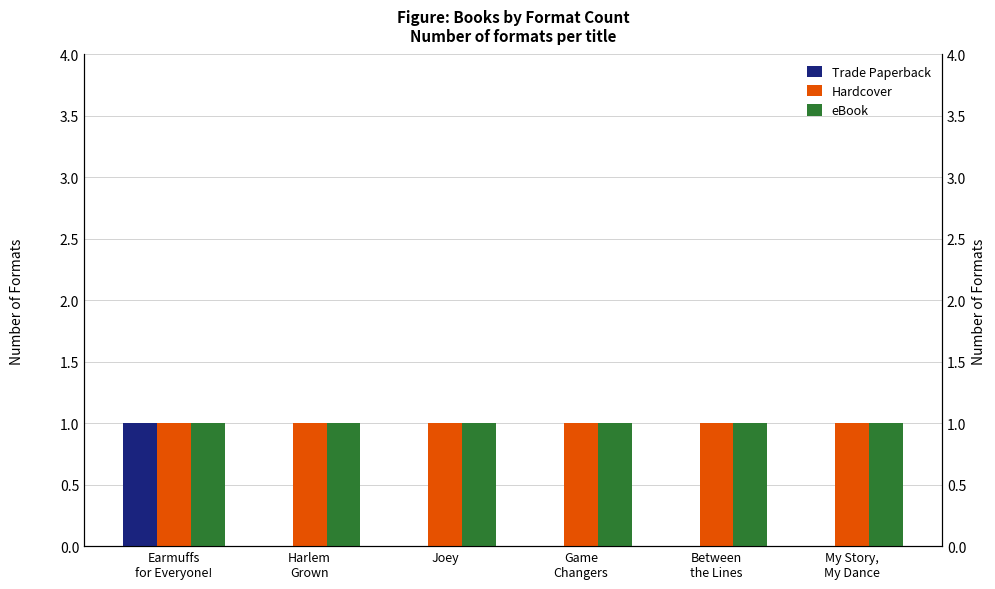

How many data points does each series have?

6